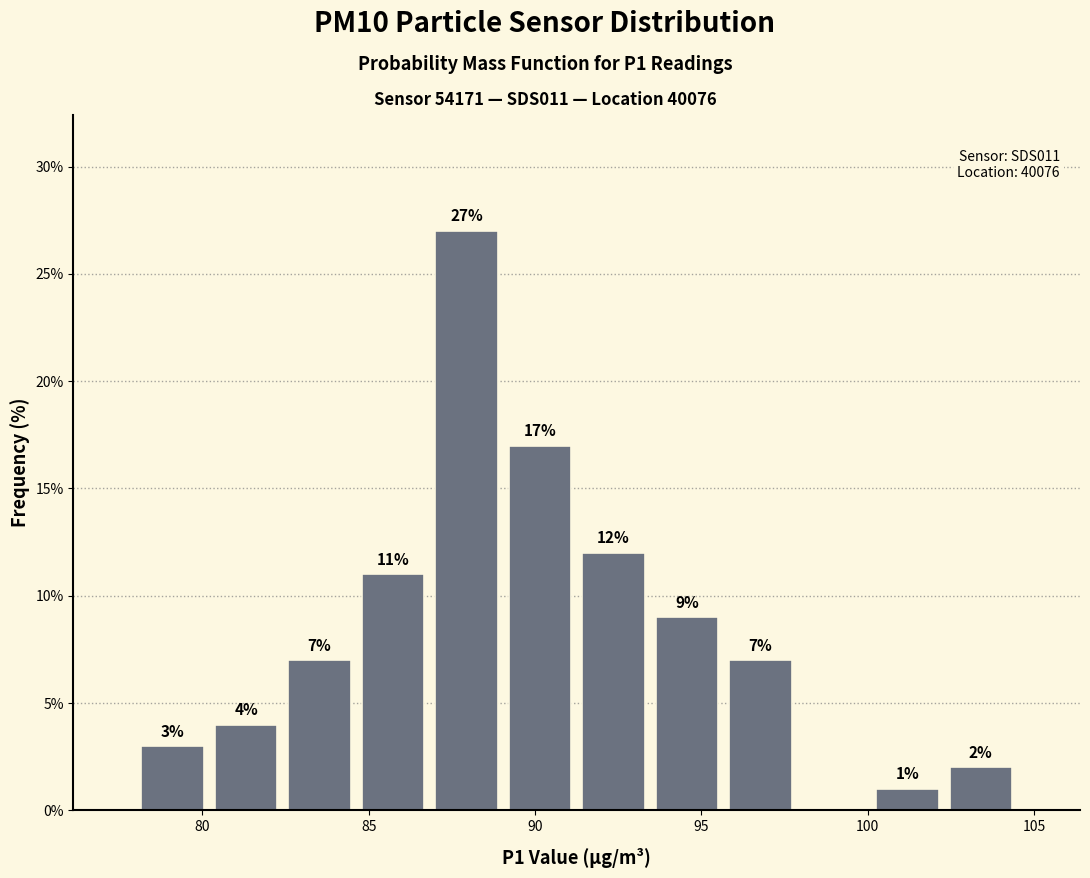

Over which range of the x-axis is the bar tallest?

87.0 to 89.0